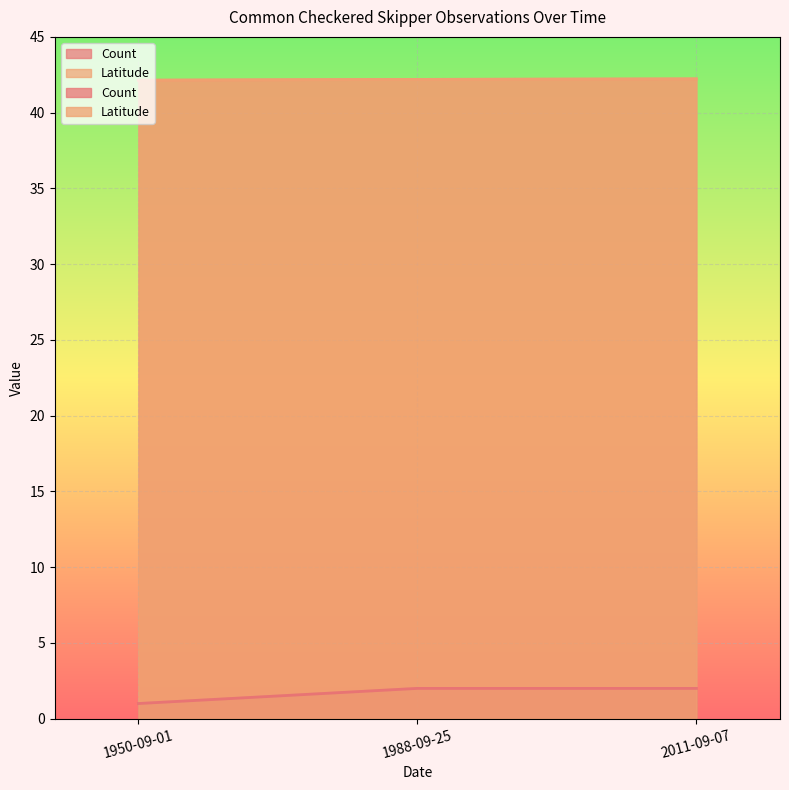

What is the spread (max minus min) of values at 1988-09-25?

40.2